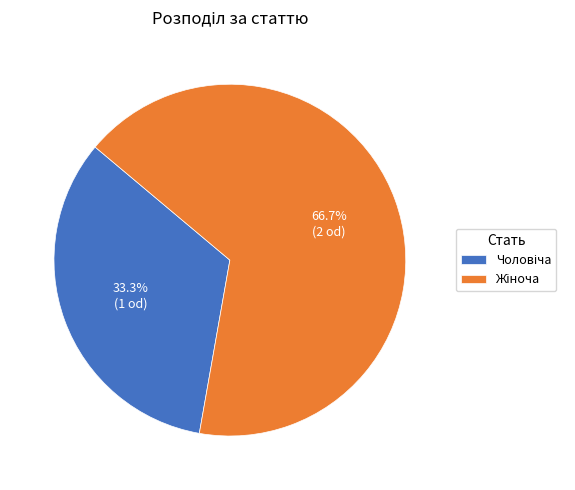

Is there any slice that represents more than half of the pie?

Yes